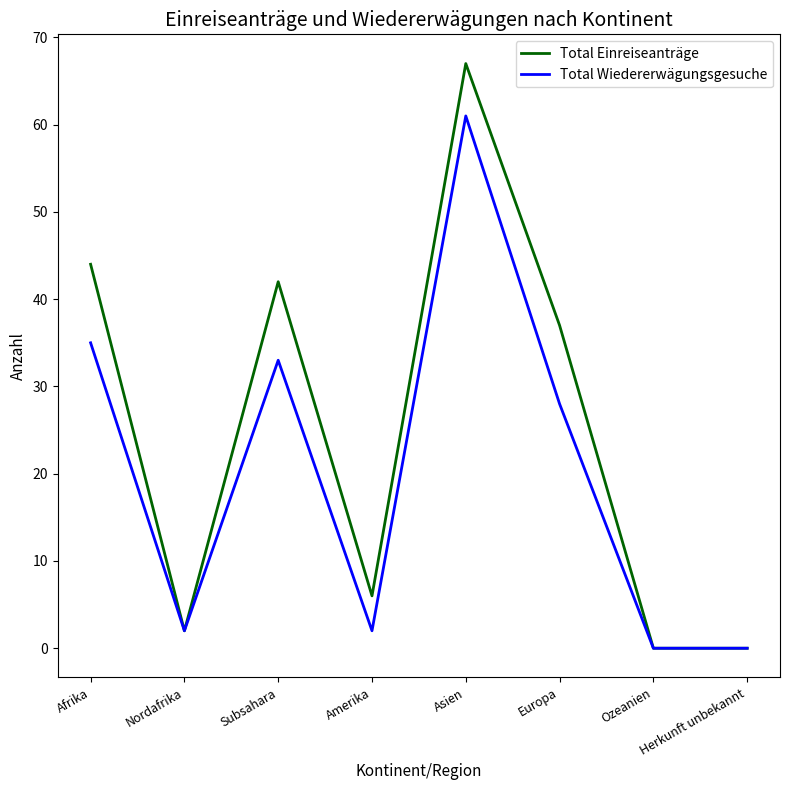

Count the number of categories in the chart.

8